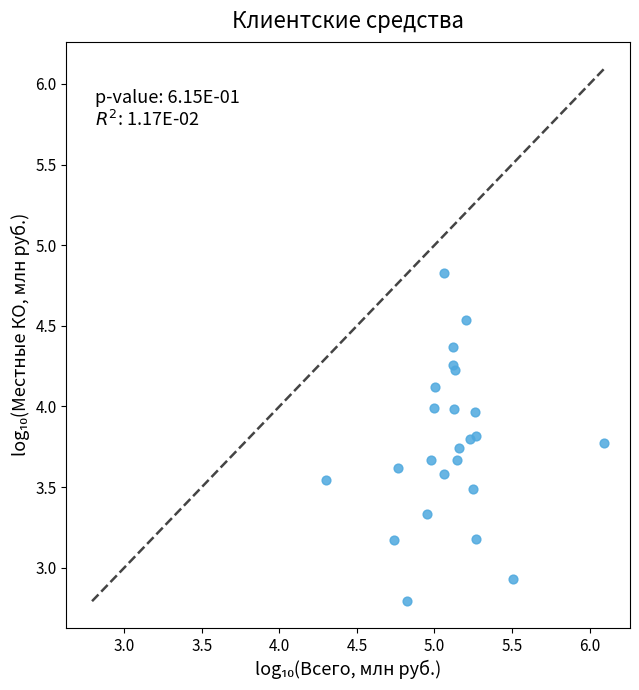

What Y value in the scatter plot is closest to 3?

2.9